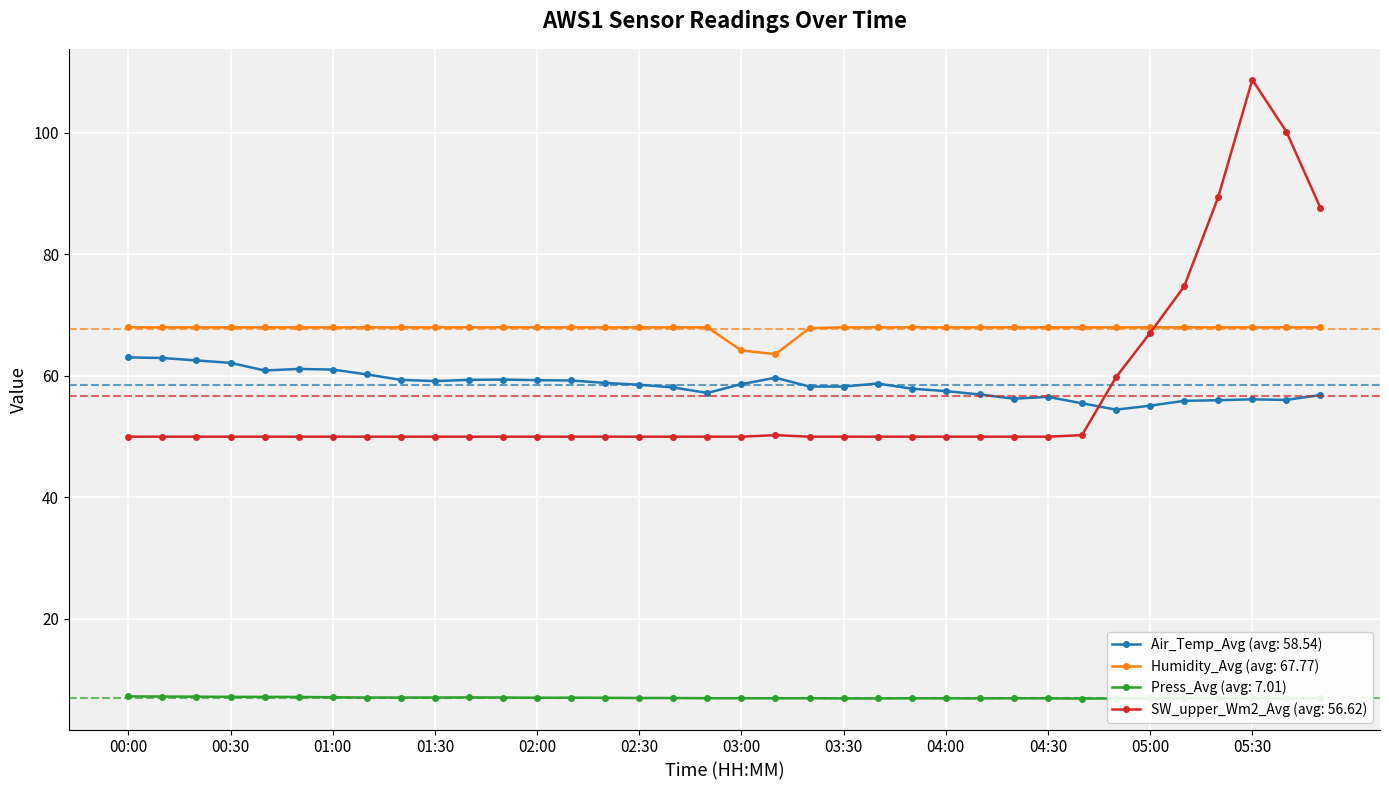

Rank the series by their maximum value, from highest to lowest.

SW_upper_Wm2_Avg (avg: 56.62), Humidity_Avg (avg: 67.77), Air_Temp_Avg (avg: 58.54), Press_Avg (avg: 7.01)